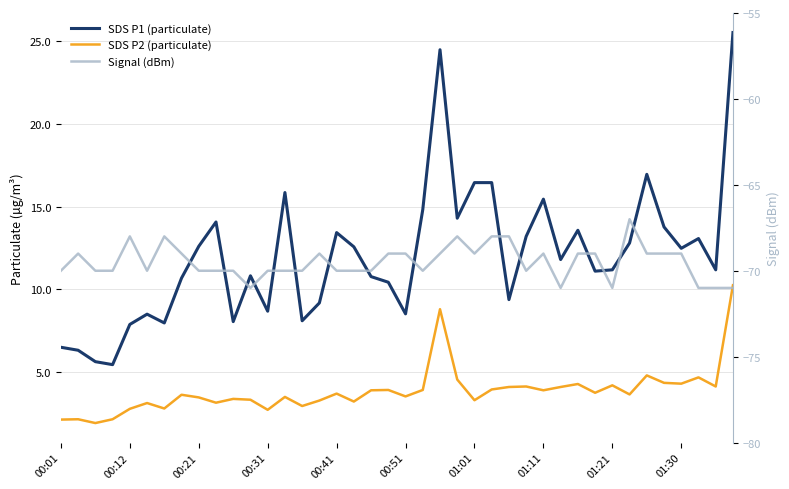

True or false: SDS P1 (particulate) and Signal (dBm) cross at least once.

False